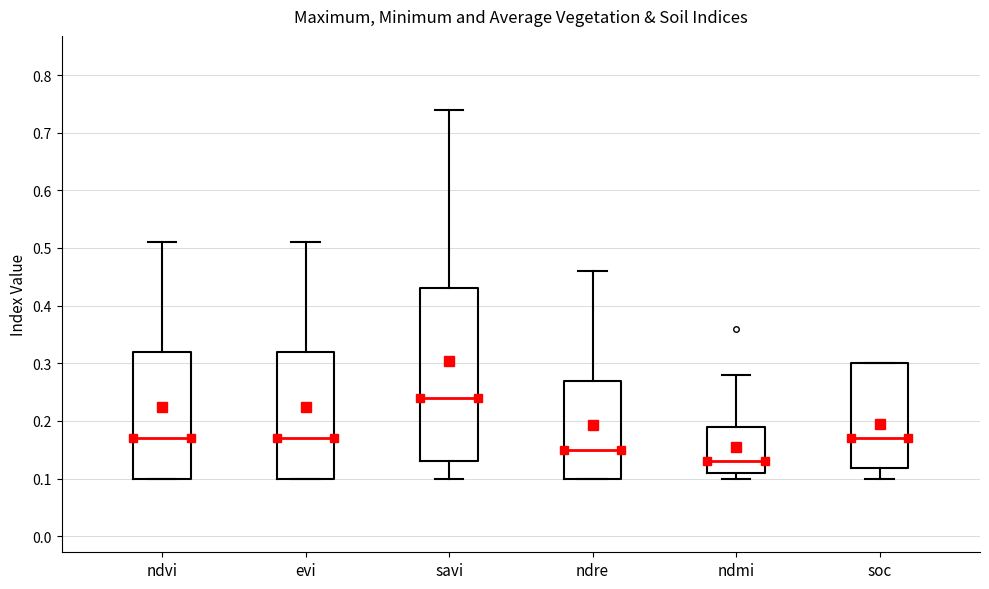

Which box's median line is the highest?

savi